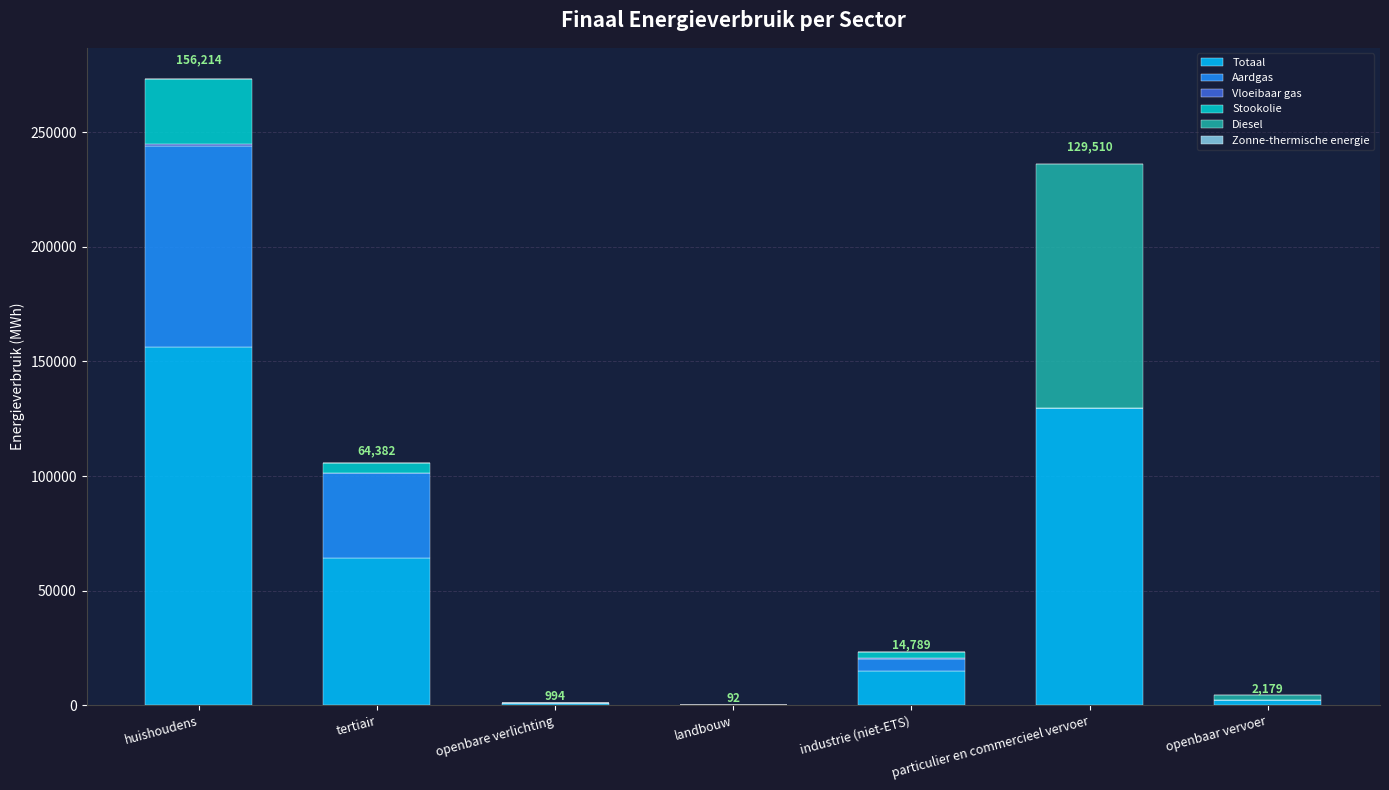

What is the sum of all Totaal values?

368161.4